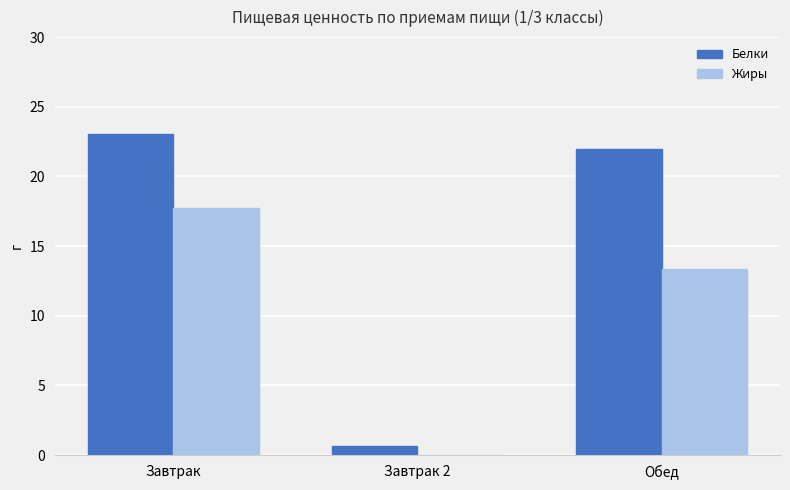

The value of Белки at Обед is 22.0. True or false?

True